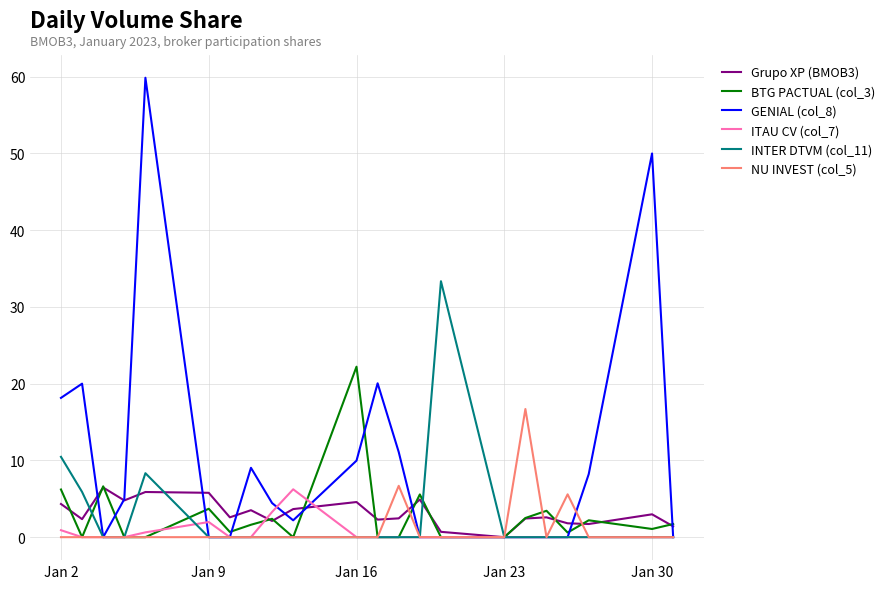

What are all the series names shown in the legend?

Grupo XP (BMOB3), BTG PACTUAL (col_3), GENIAL (col_8), ITAU CV (col_7), INTER DTVM (col_11), NU INVEST (col_5)